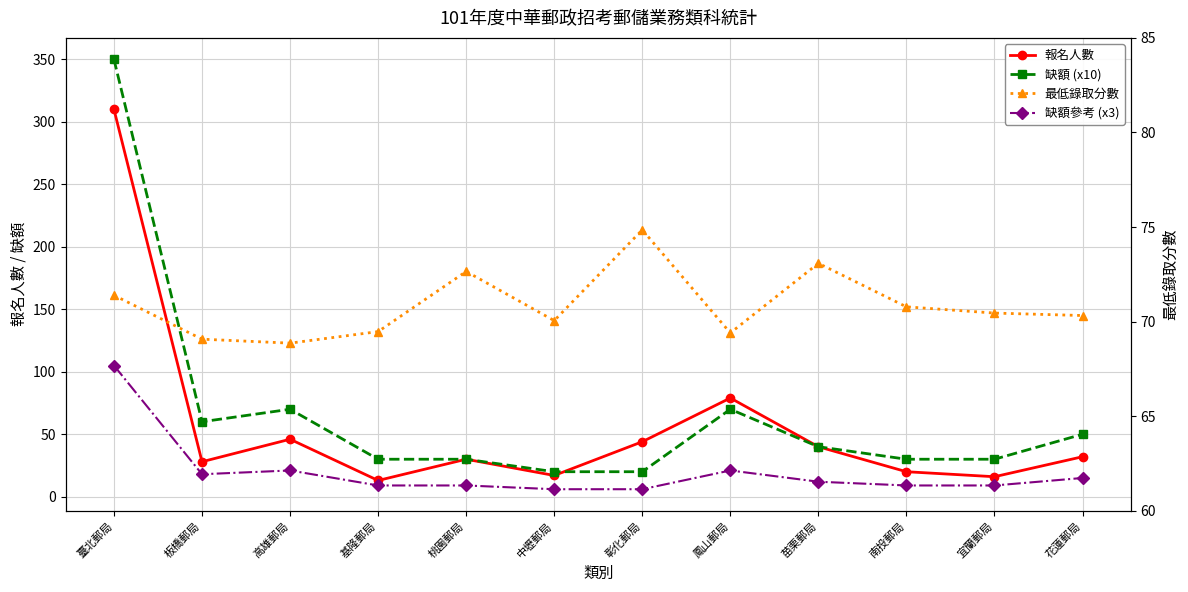

What is the sum of the 缺額參考 (x3) values at 中壢郵局 and 高雄郵局?

27.0